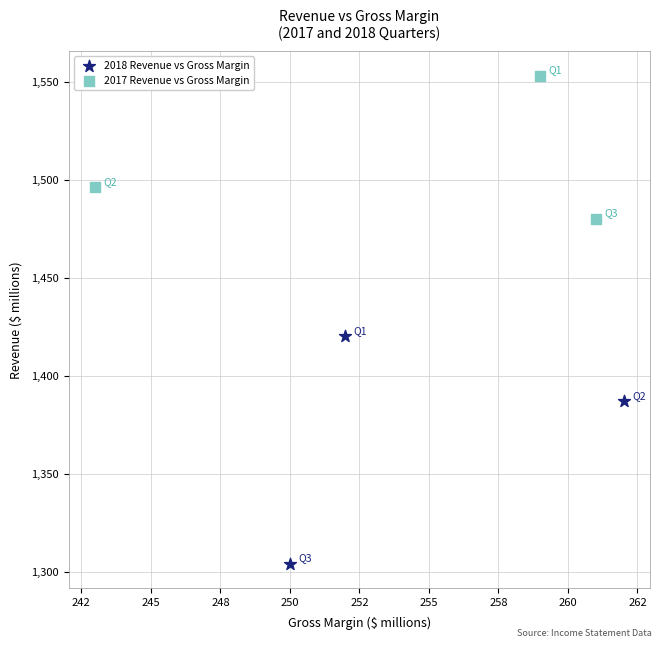

Which series reaches the maximum Y coordinate?

2017 Revenue vs Gross Margin